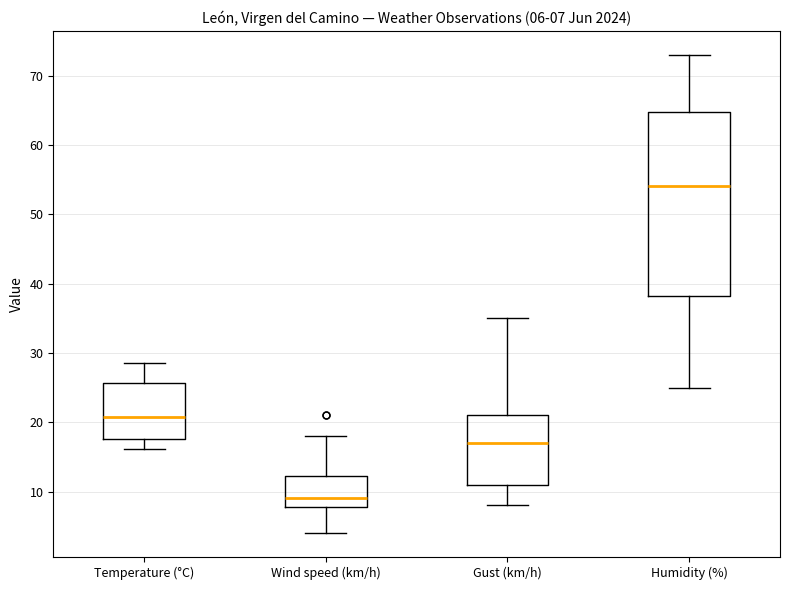

Comparing the boxes themselves (not the whiskers), which one is the tallest?

Humidity (%)